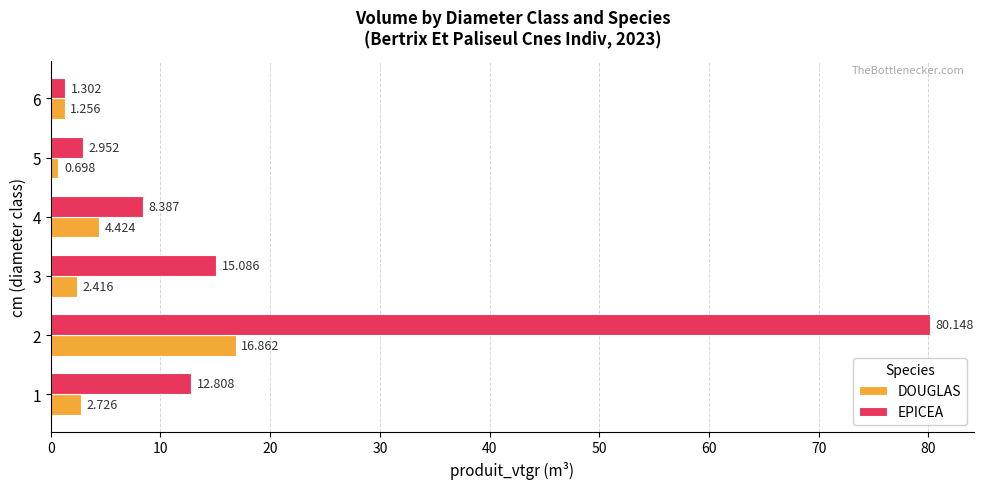

Rank the series by their average value, from lowest to highest.

DOUGLAS, EPICEA